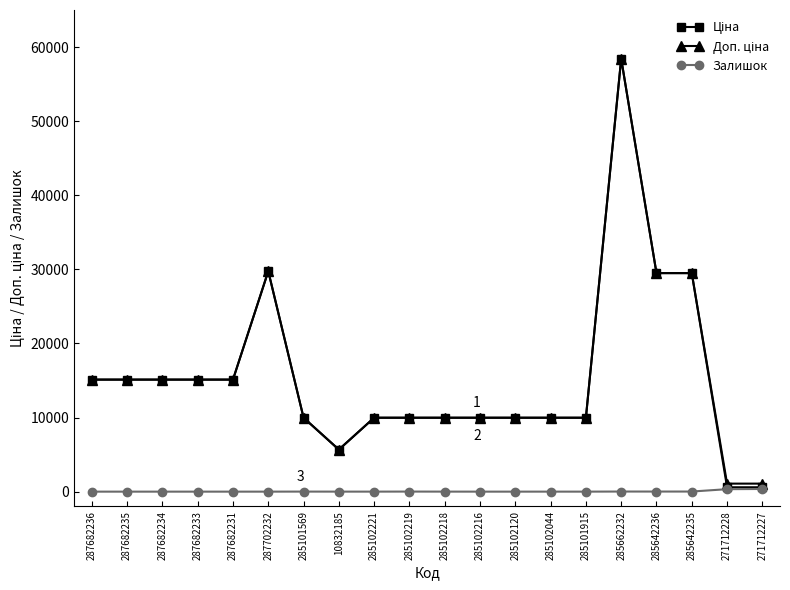

Which label corresponds to the largest value in the chart?

285662232